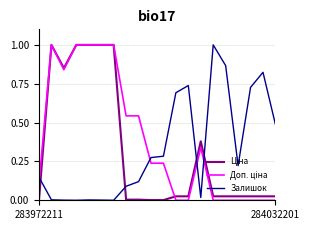

Which label corresponds to the smallest value in the chart?

283972211